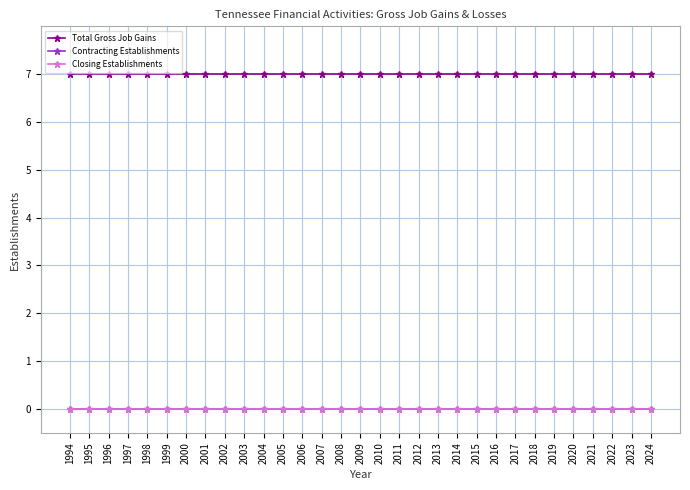

Rank the categories by Contracting Establishments value from highest to lowest.

1994, 1995, 1996, 1997, 1998, 1999, 2000, 2001, 2002, 2003, 2004, 2005, 2006, 2007, 2008, 2009, 2010, 2011, 2012, 2013, 2014, 2015, 2016, 2017, 2018, 2019, 2020, 2021, 2022, 2023, 2024